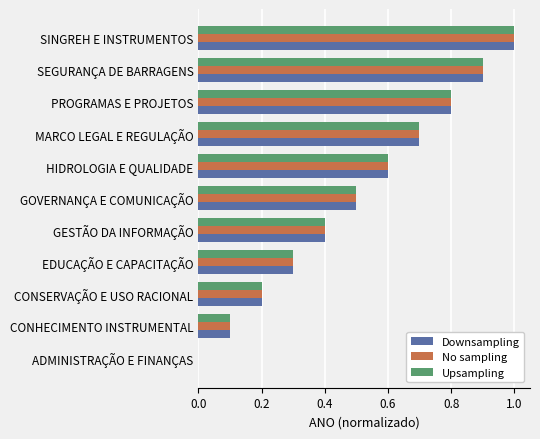

True or false: No sampling has a value of 1.0 at SINGREH E INSTRUMENTOS.

True